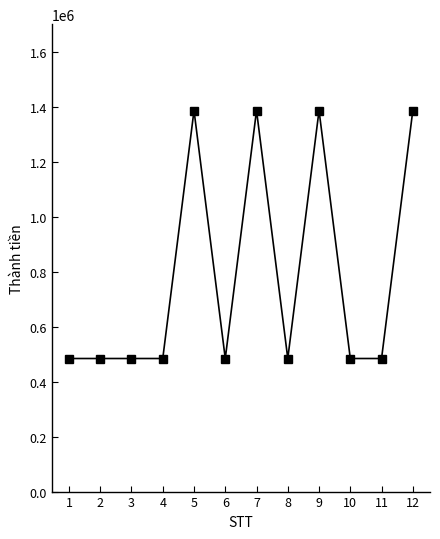

What is the greatest value displayed?

1386000